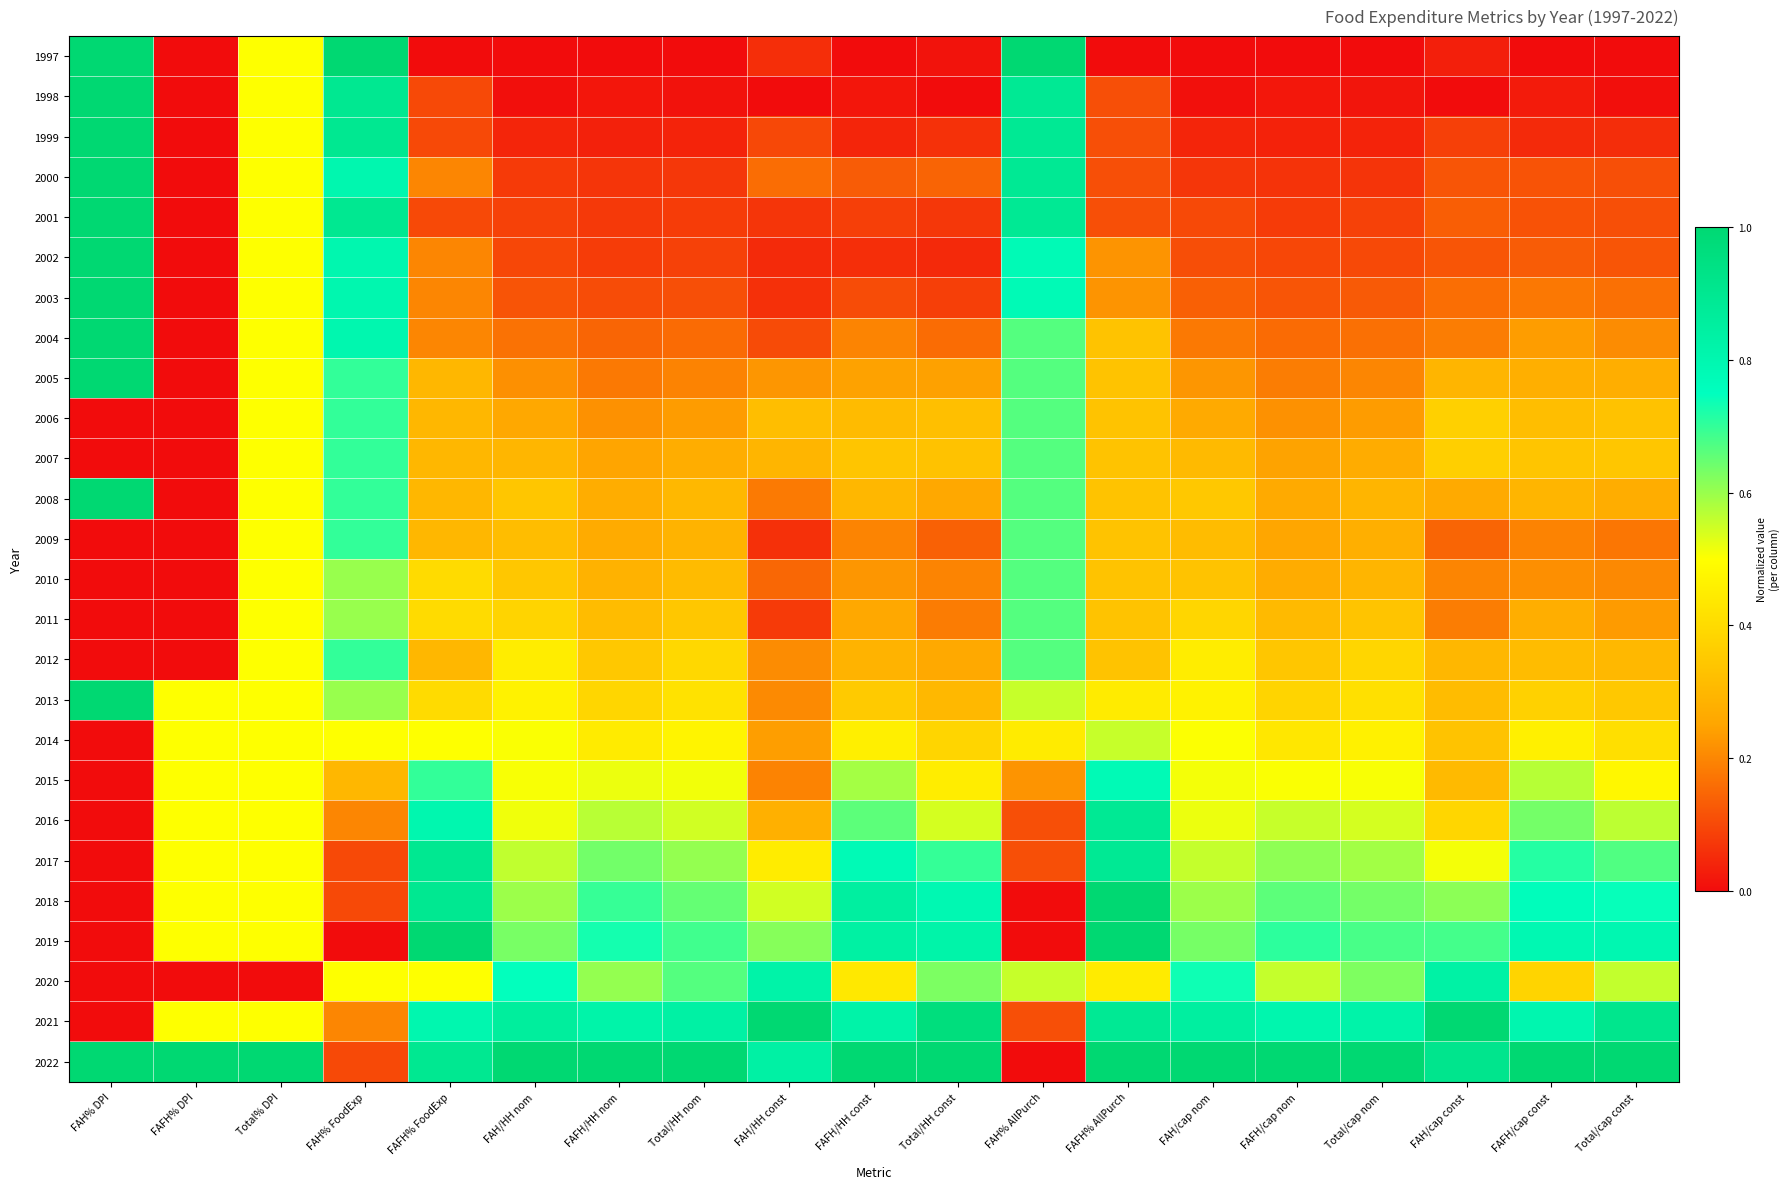

Count the number of data series in this chart.

26